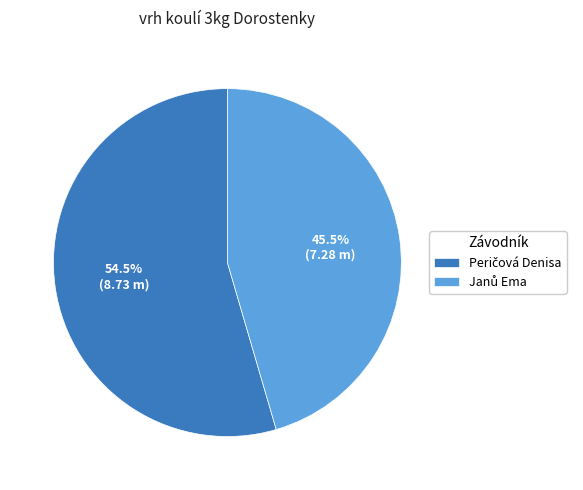

Is there a majority slice in this chart?

Yes